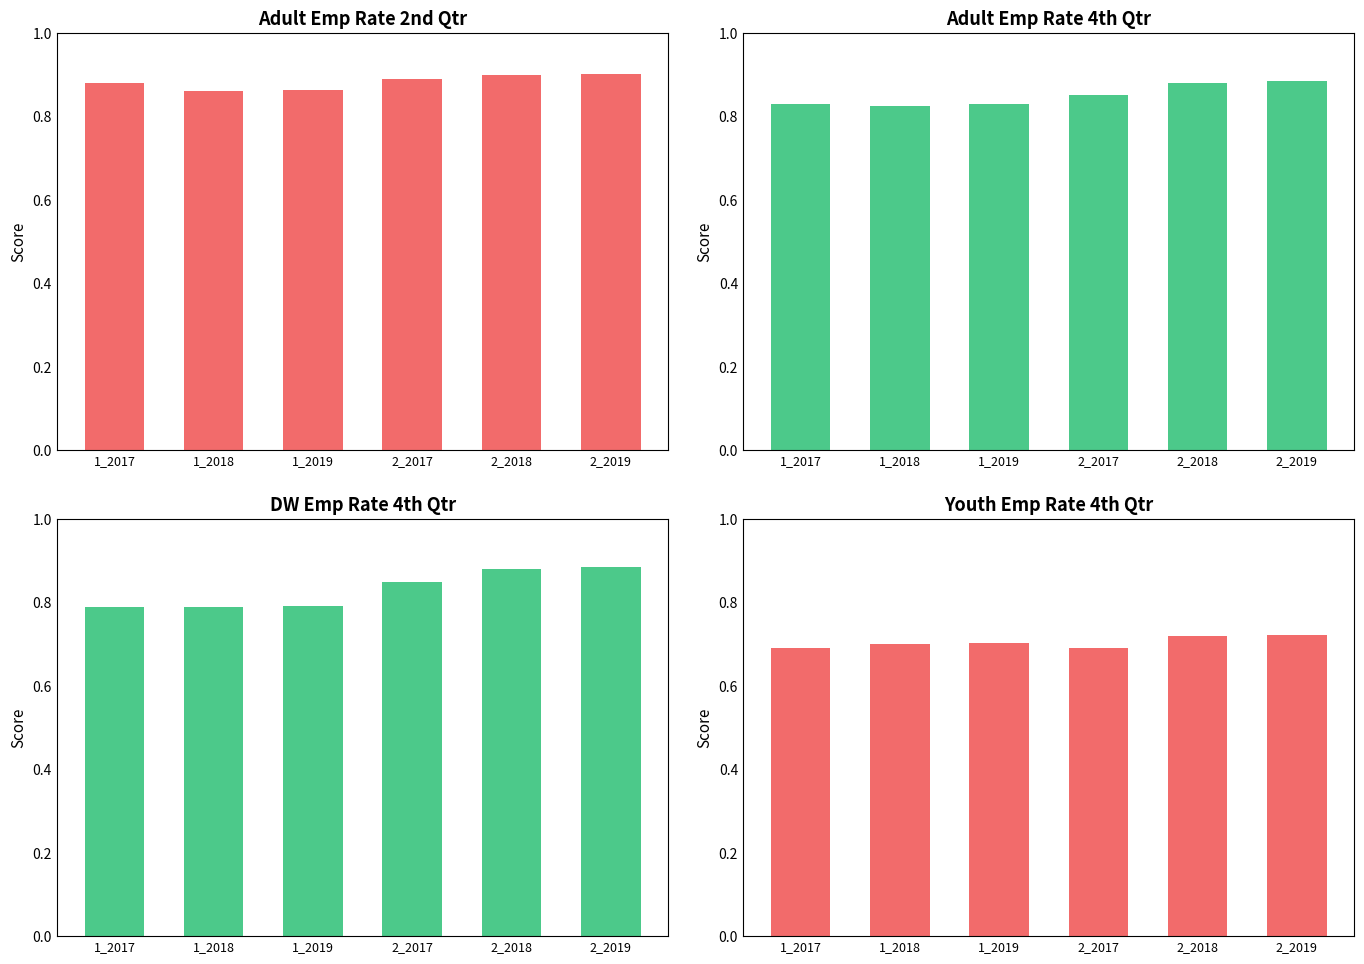

What is the smallest value displayed?

0.7